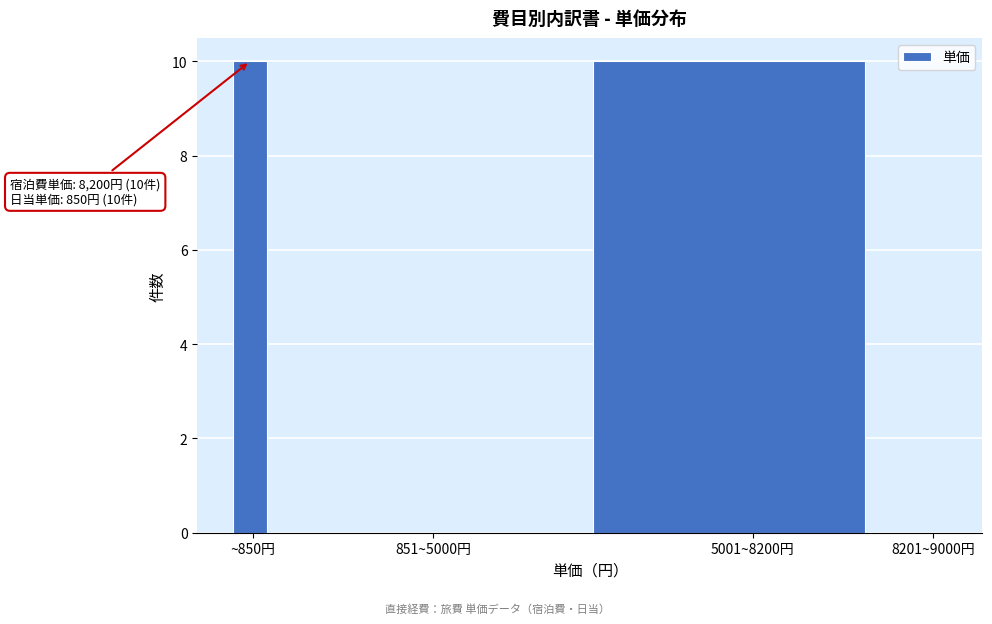

Reading left to right, transcribe all the data shown in this chart.

~850円=10	851~5000円=0	5001~8200円=10	8201~9000円=0